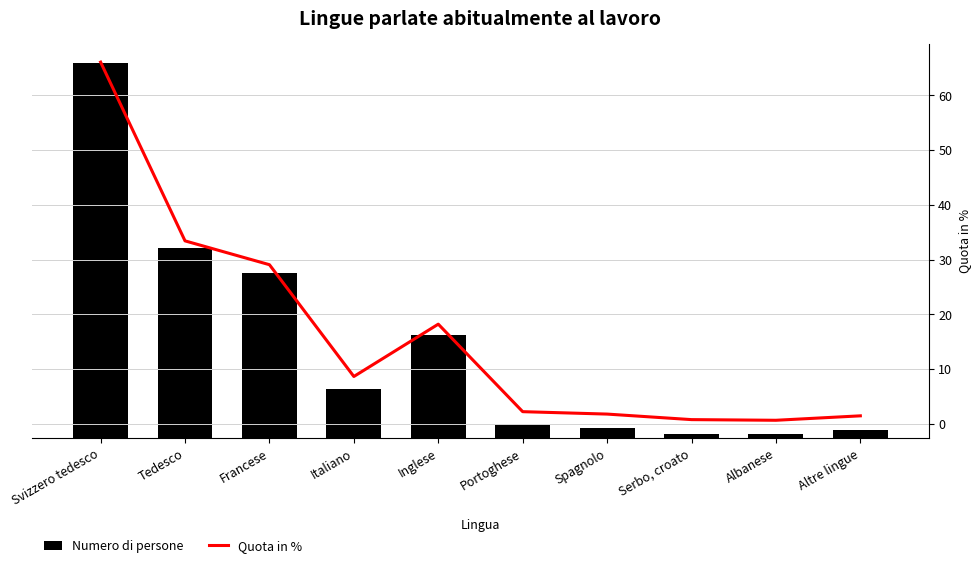

Rank the series by their maximum value, from lowest to highest.

Quota in %, Numero di persone